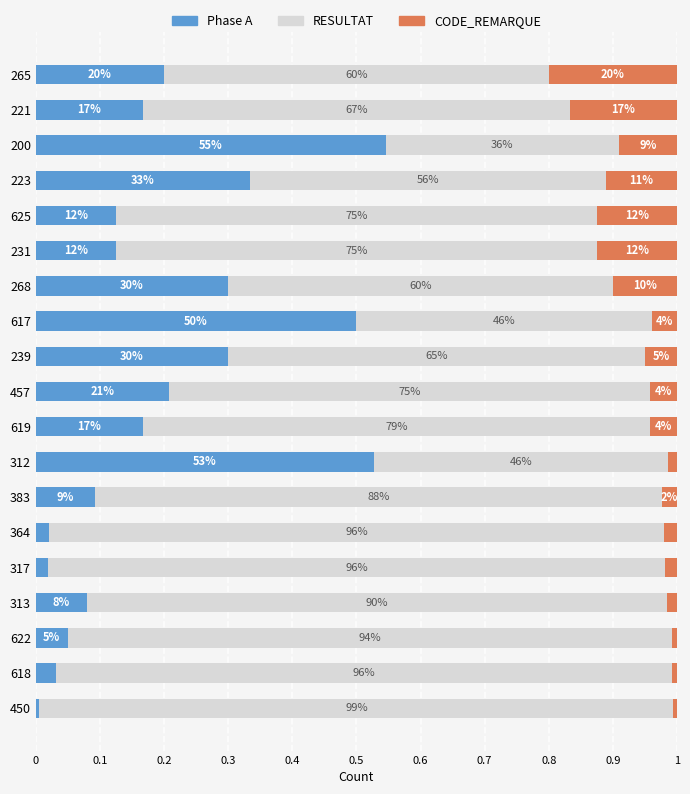

What are all the series names shown in the legend?

Phase A, RESULTAT, CODE_REMARQUE